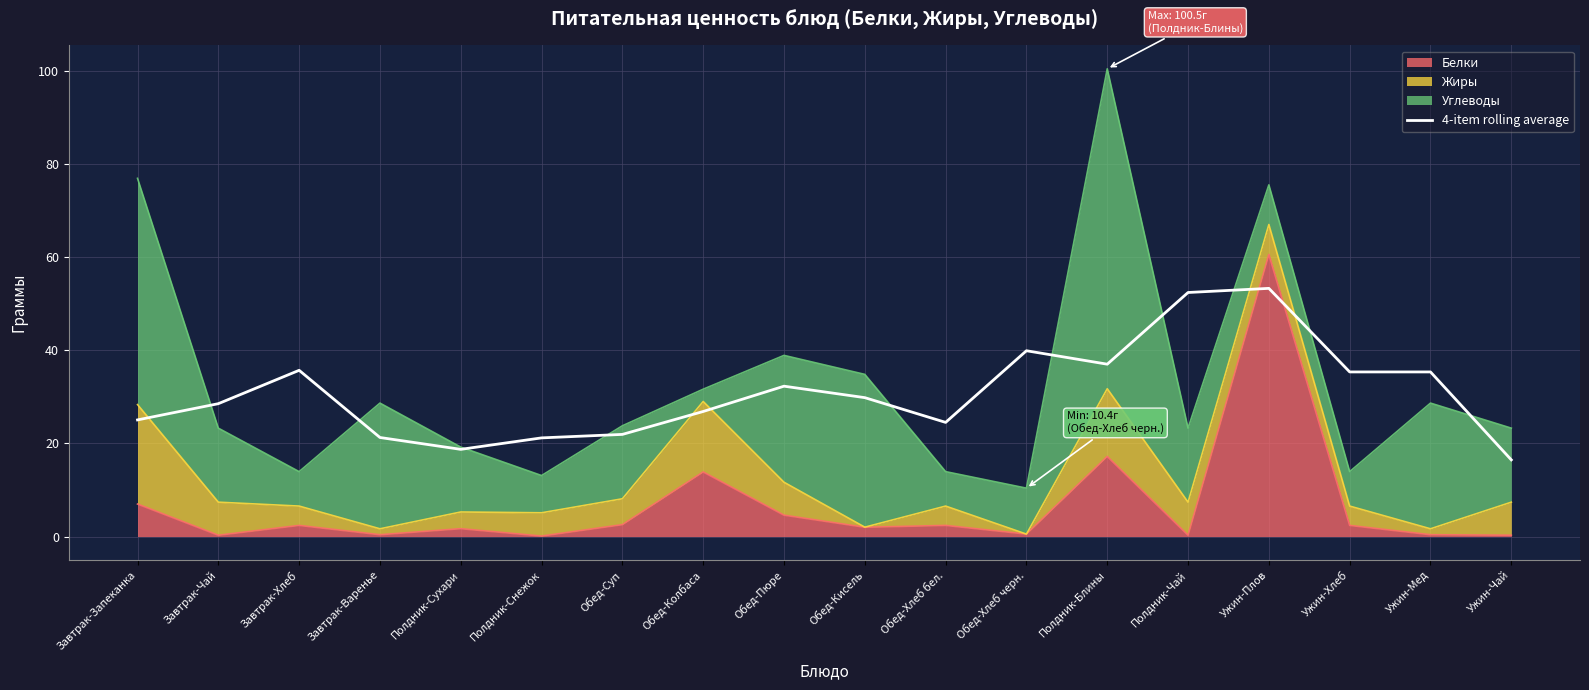

How many points are lower than both their immediate neighbors (excluding endpoints)?

3